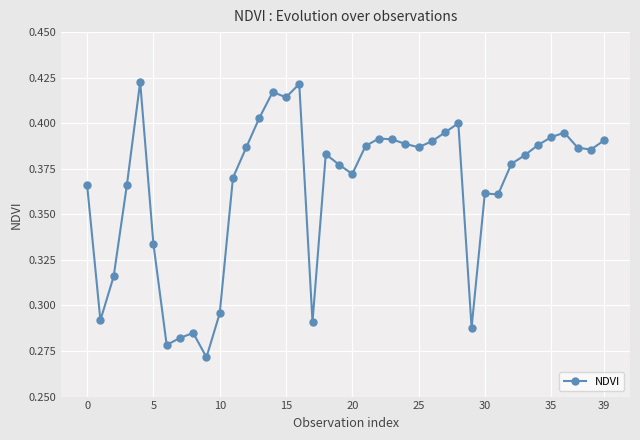

What is the sum of all values?

14.6